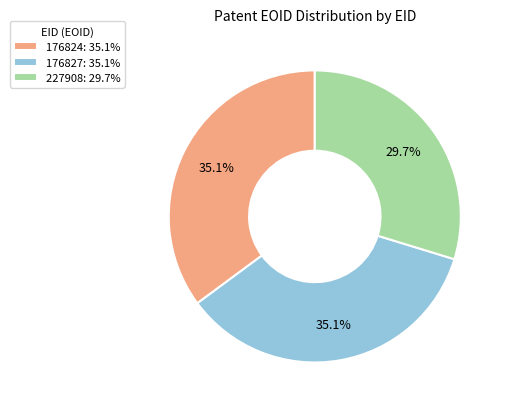

True or false: 176827 accounts for 35% of the total.

True